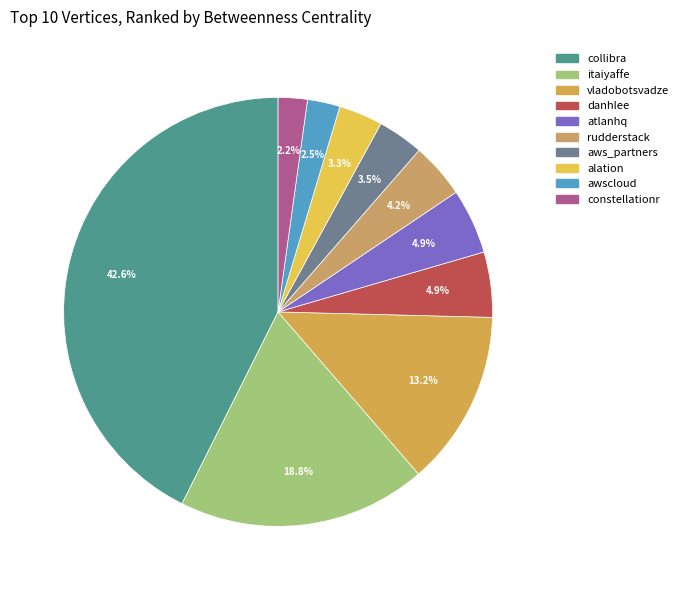

True or false: aws_partners accounts for 9% of the total.

False